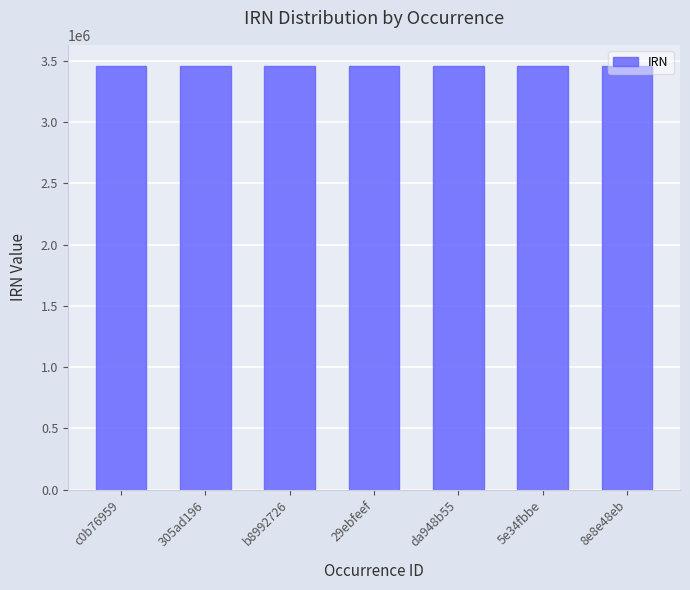

What is the maximum value shown in the chart?

3457653